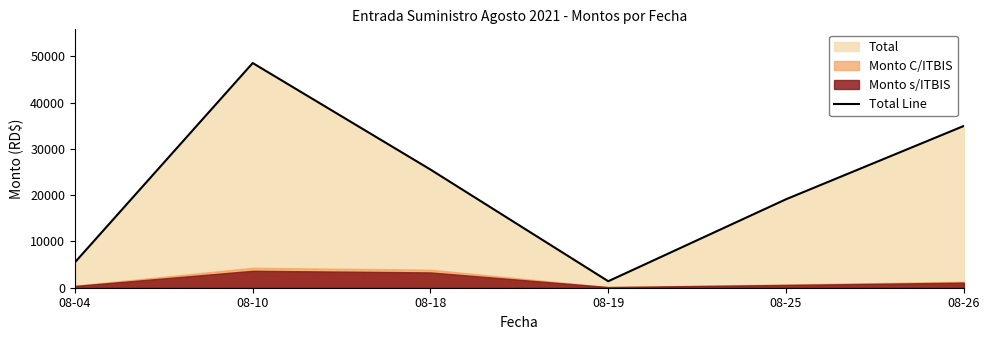

What is the sum of all values?

135030.5